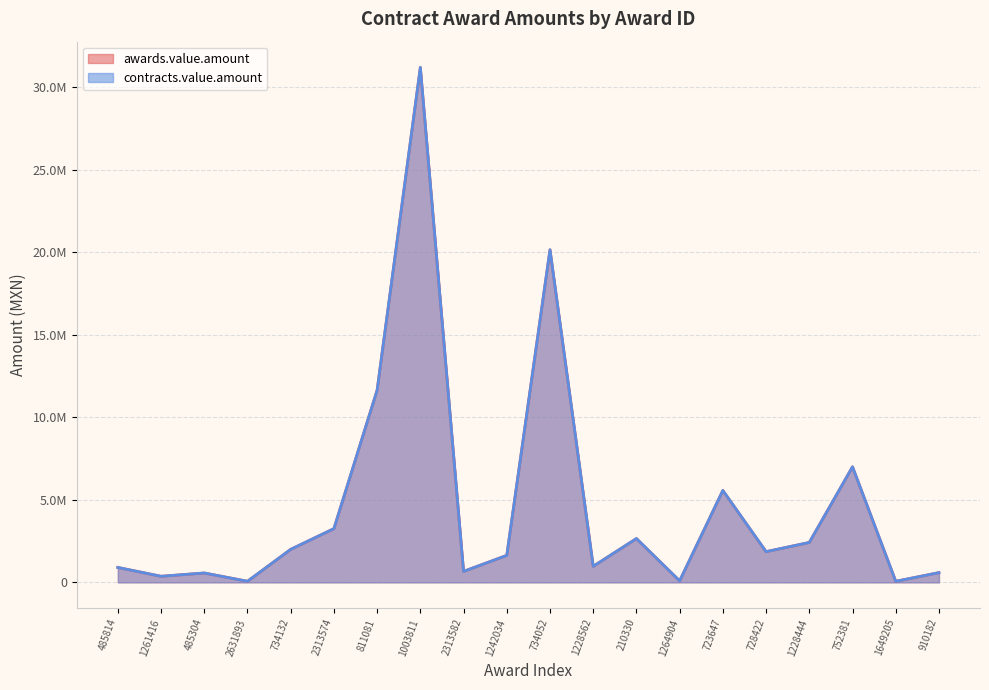

What is the maximum value shown in the chart?

31200000.0